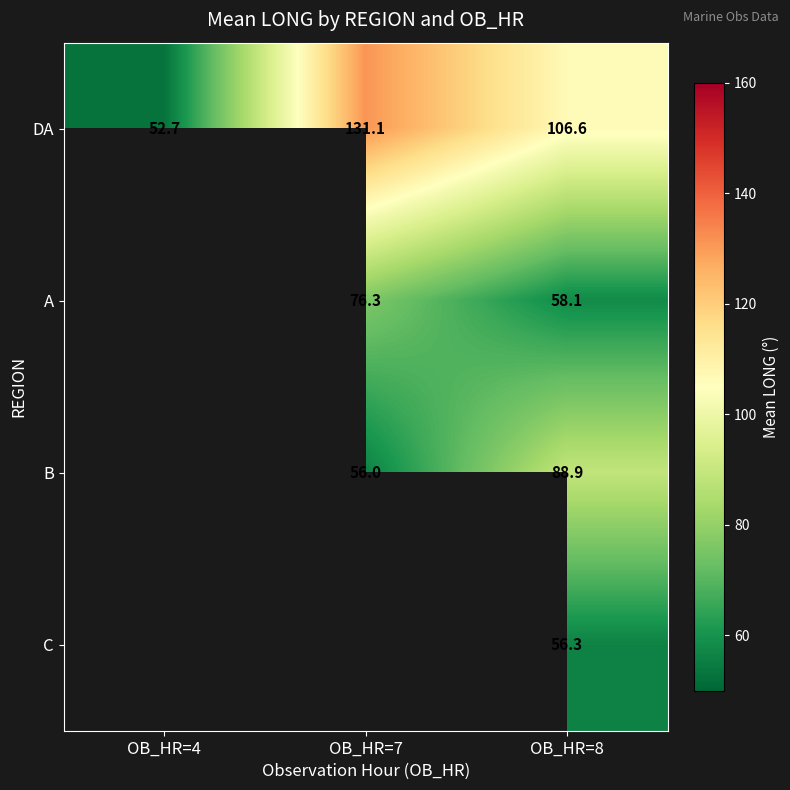

What is the minimum value for DA?

52.7